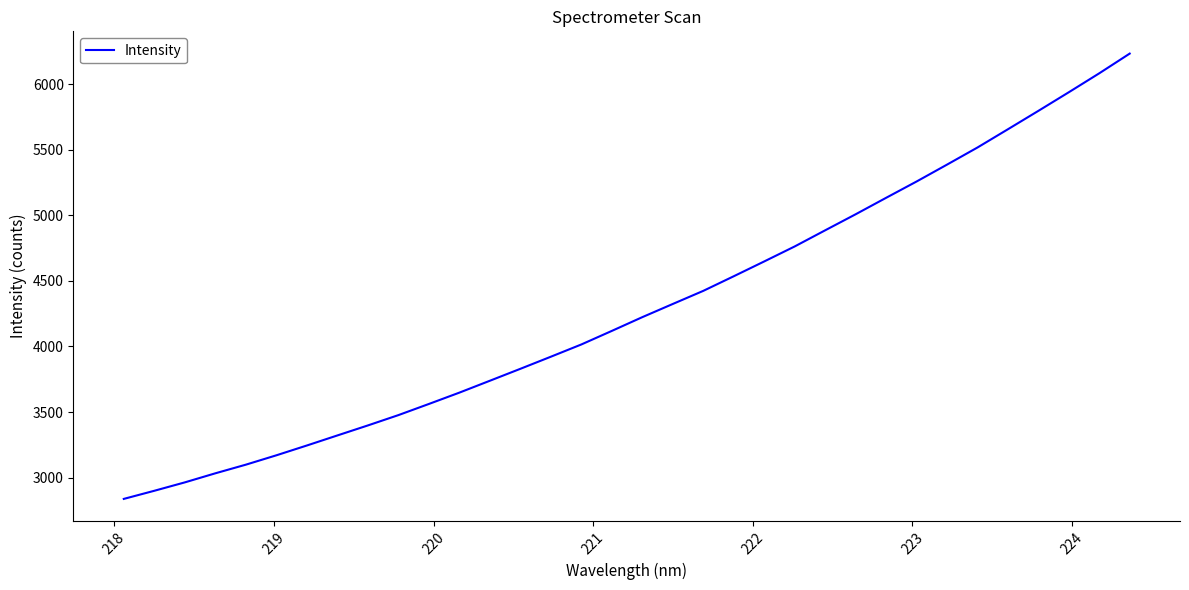

What is the smallest value displayed?

2838.0